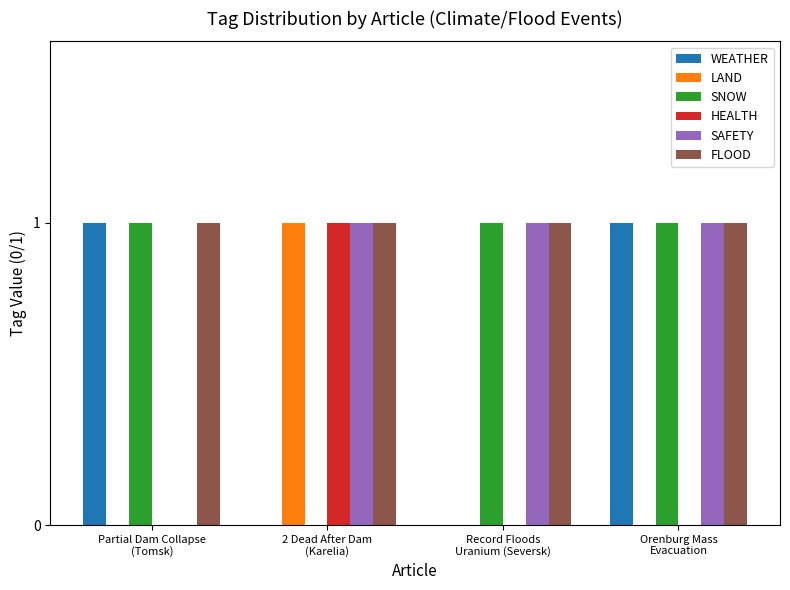

The value of FLOOD at Record Floods
Uranium (Seversk) is 2. True or false?

False